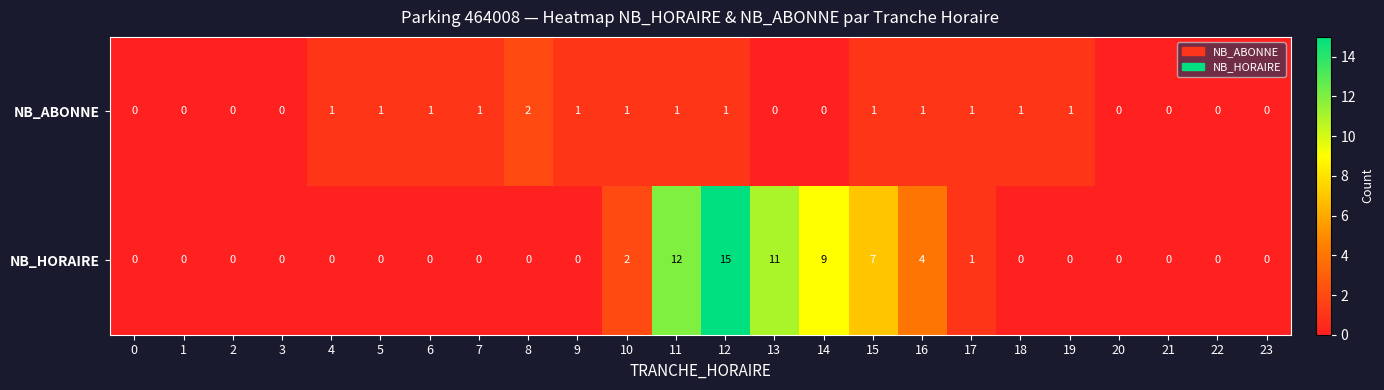

At which category is the sum across all series the highest?

12